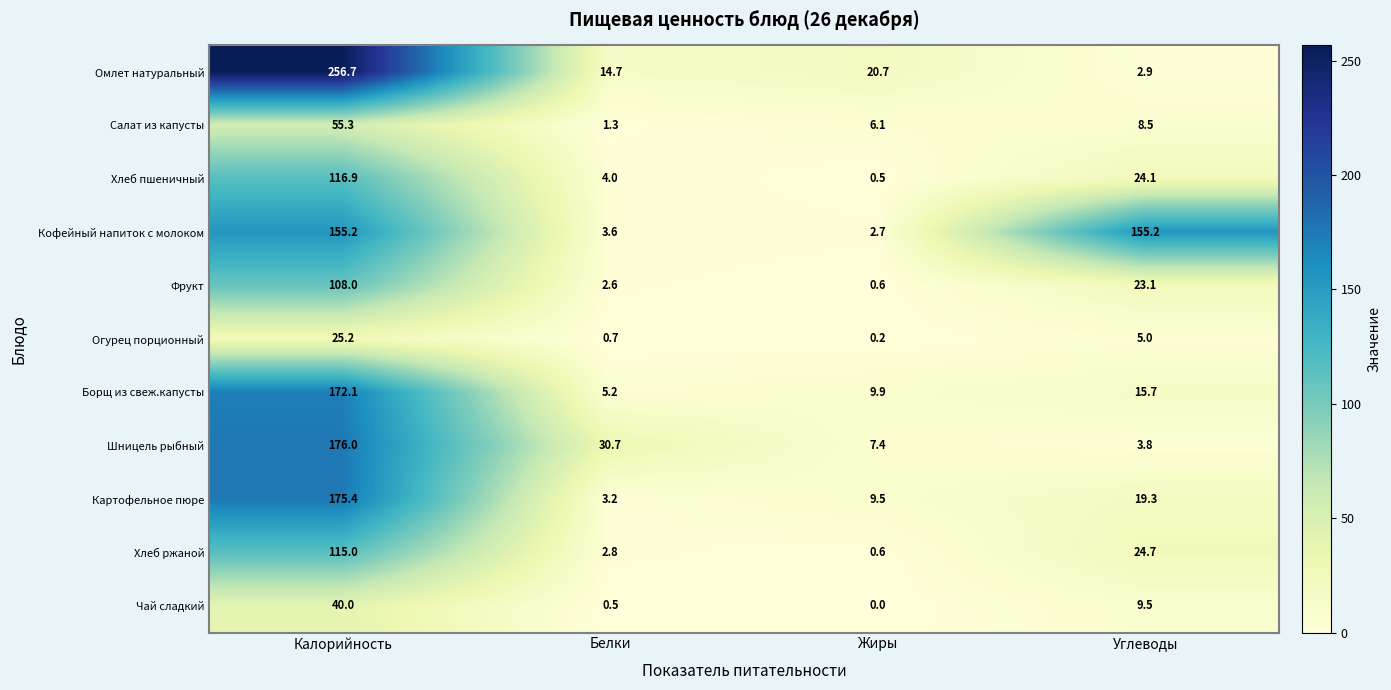

At which category is the sum across all series the highest?

Калорийность